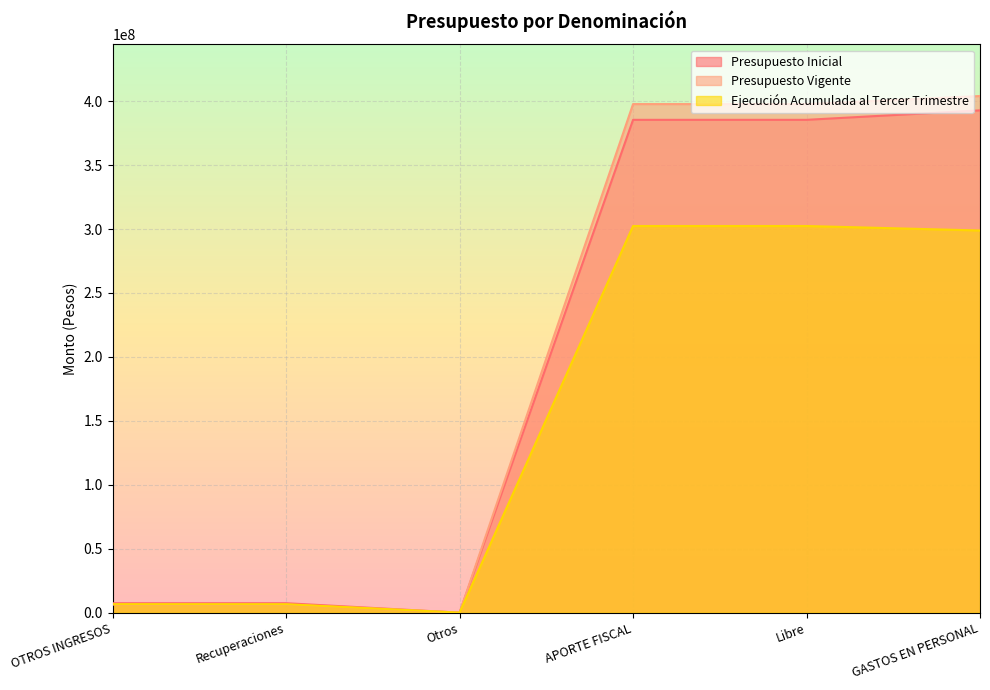

Between APORTE FISCAL and GASTOS EN PERSONAL, which is larger?

GASTOS EN PERSONAL